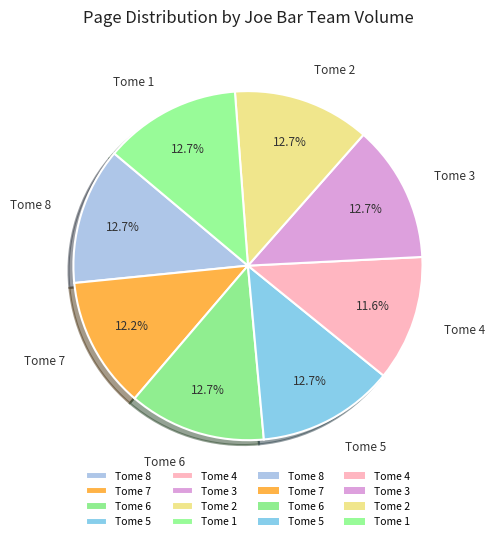

Approximately how many times larger is the value at Tome 8 compared to Tome 6?

1.0